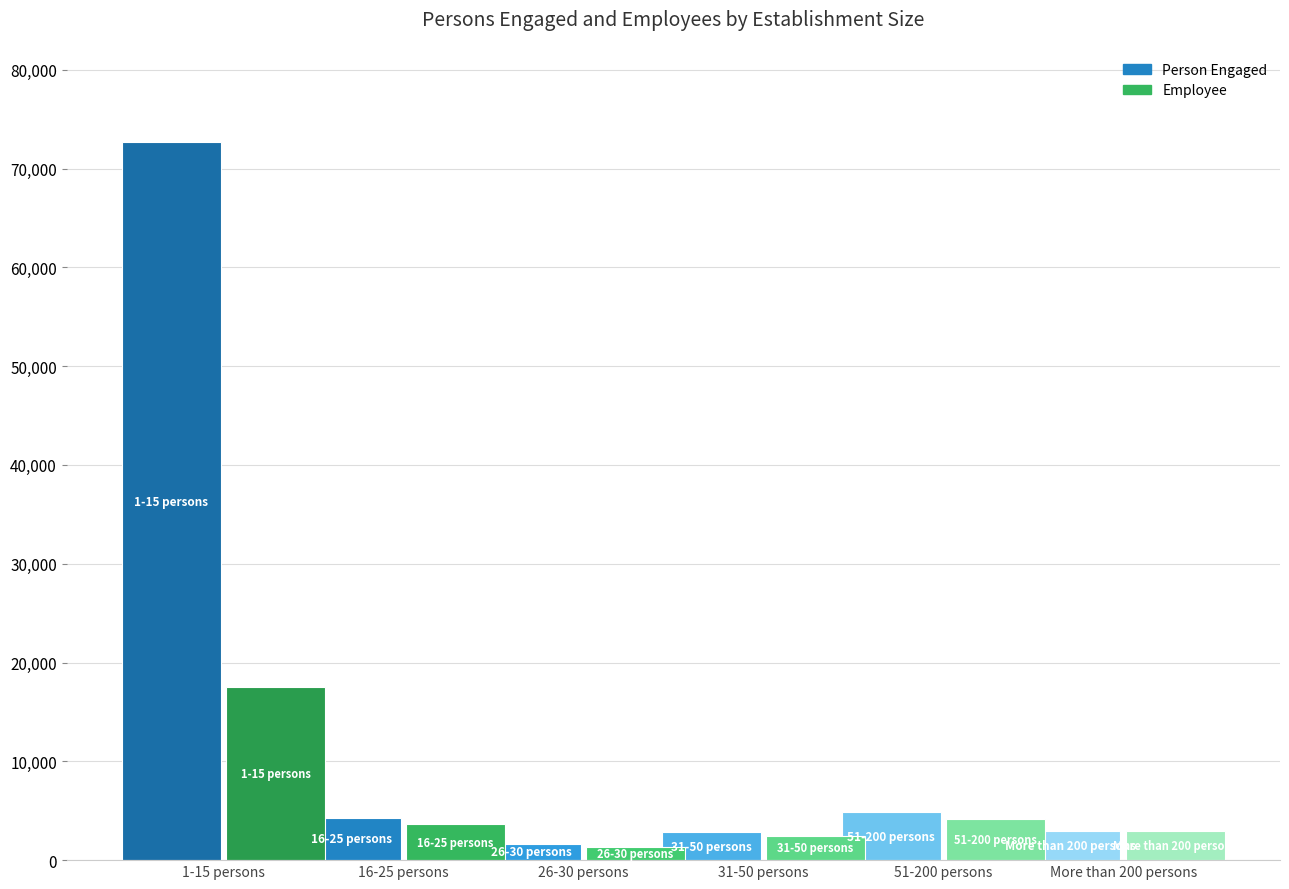

Count the number of data series in this chart.

12